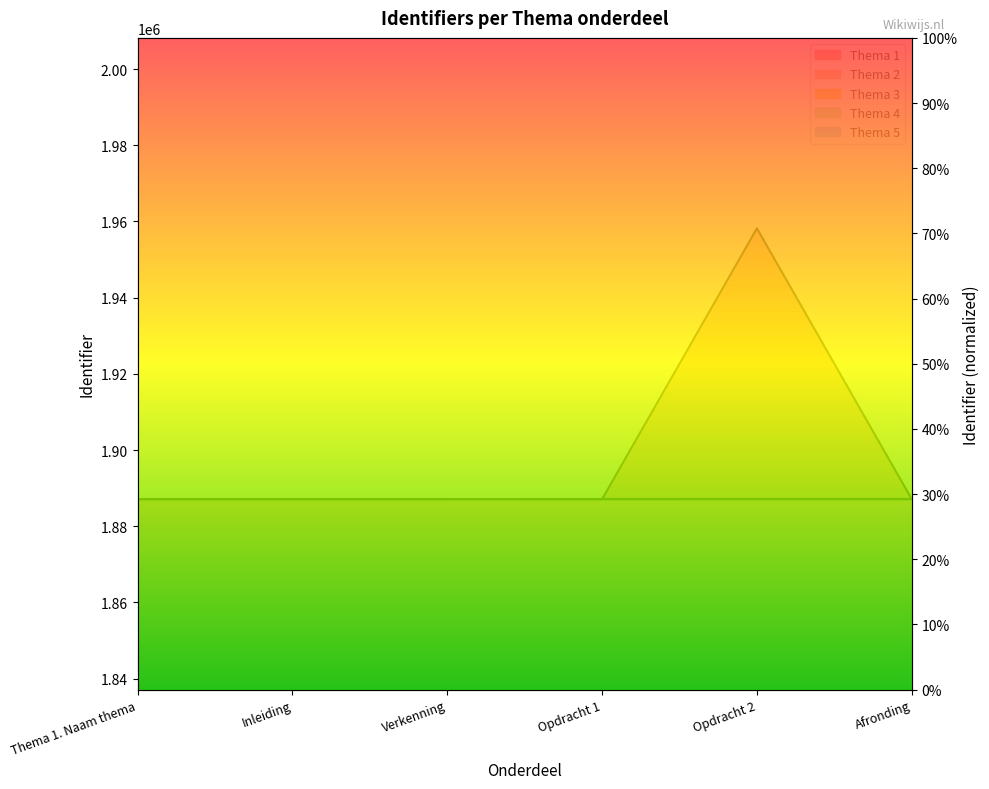

What is the average value of the Thema 1 series?

36.2